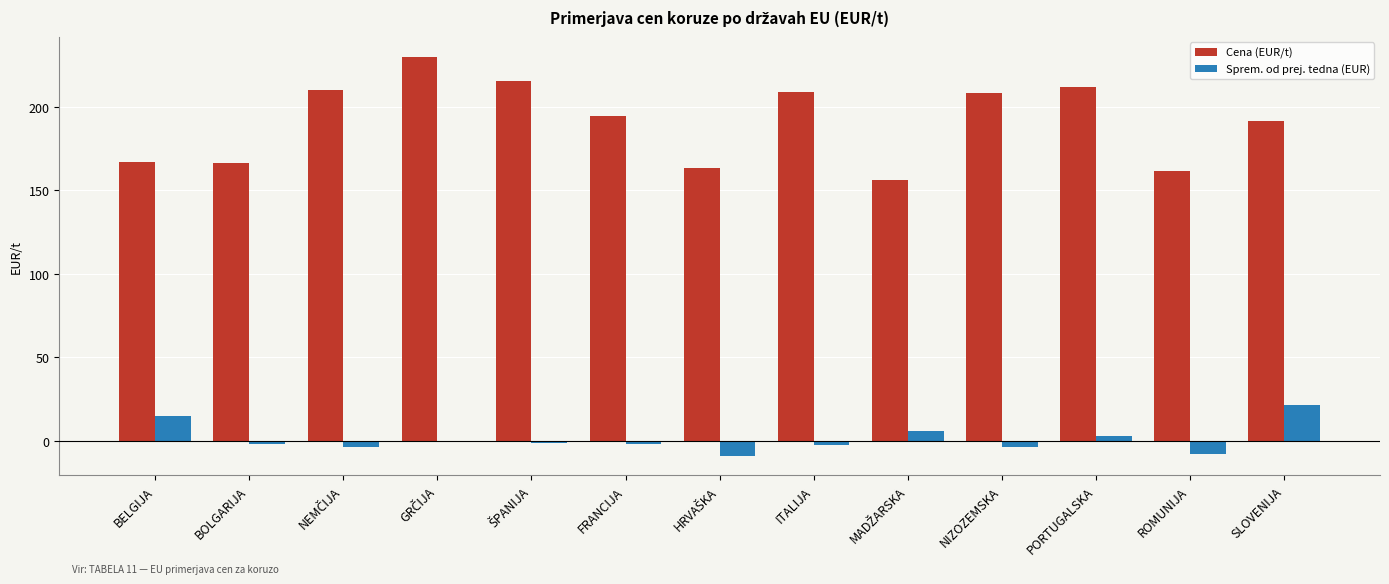

What is the label of the 6th bar from the left?

FRANCIJA